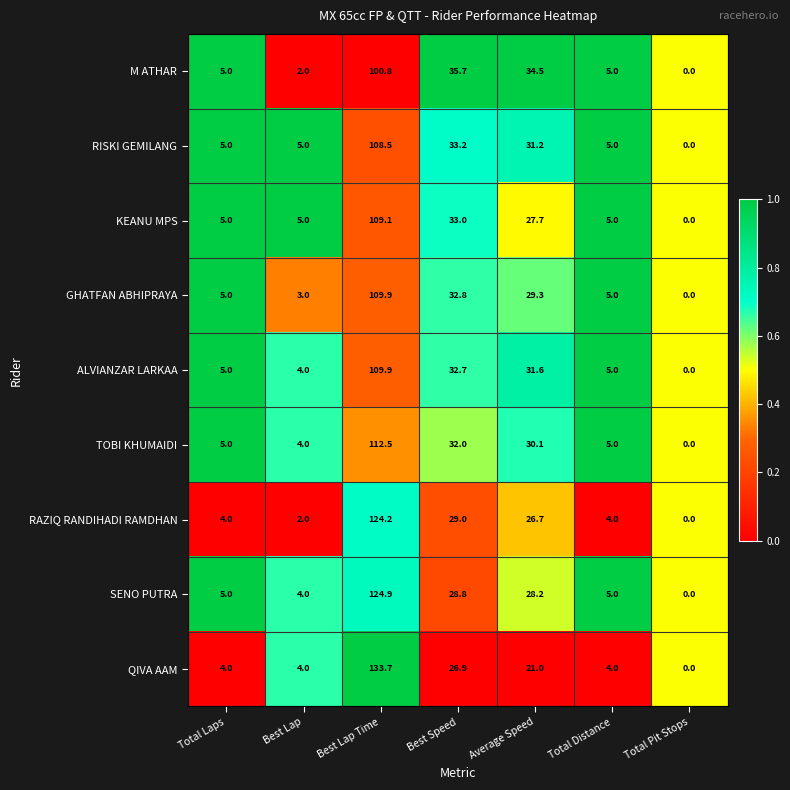

Which series has the largest total across all categories?

SENO PUTRA